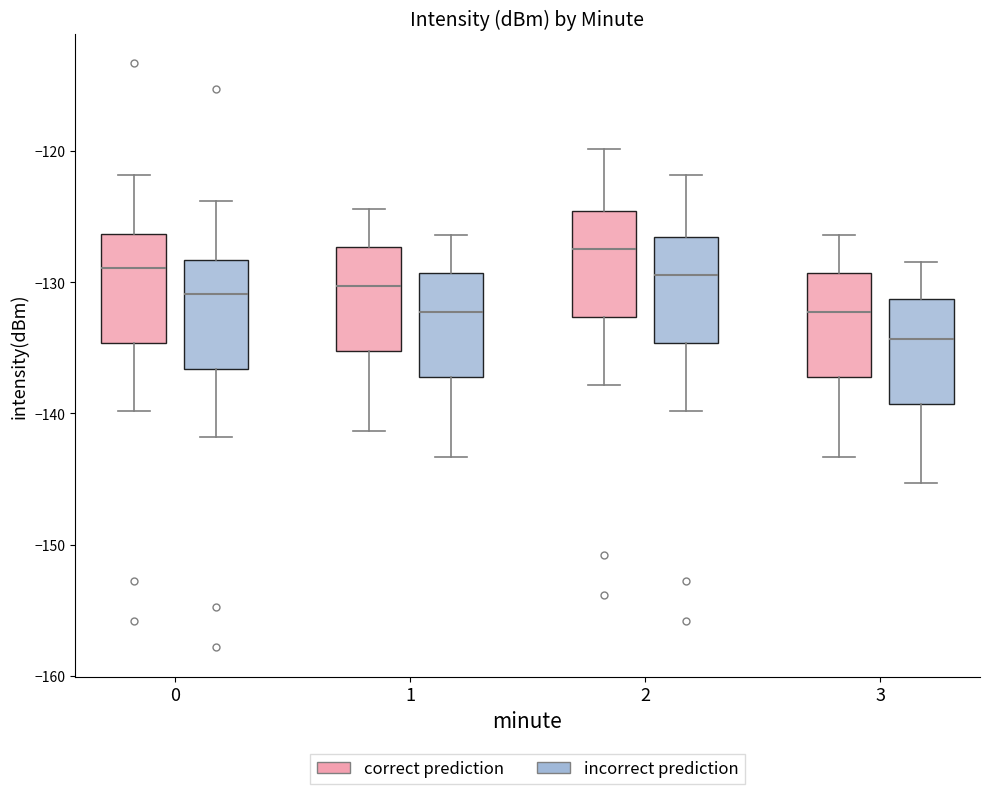

Reading left to right, transcribe this box plot: for each box, give where its median line is, the range the box spans, and where its two whiskers end, as read against the y-axis. The values are not printed on the chart, so give them approximately, as read against the axis.

0 (correct prediction): median -129, box -135 to -126, whiskers -140 to -122
0 (incorrect prediction): median -131, box -137 to -128, whiskers -142 to -124
1 (correct prediction): median -130, box -135 to -127, whiskers -141 to -124
1 (incorrect prediction): median -132, box -137 to -129, whiskers -143 to -126
2 (correct prediction): median -127, box -133 to -125, whiskers -138 to -120
2 (incorrect prediction): median -129, box -135 to -127, whiskers -140 to -122
3 (correct prediction): median -132, box -137 to -129, whiskers -143 to -126
3 (incorrect prediction): median -134, box -139 to -131, whiskers -145 to -128